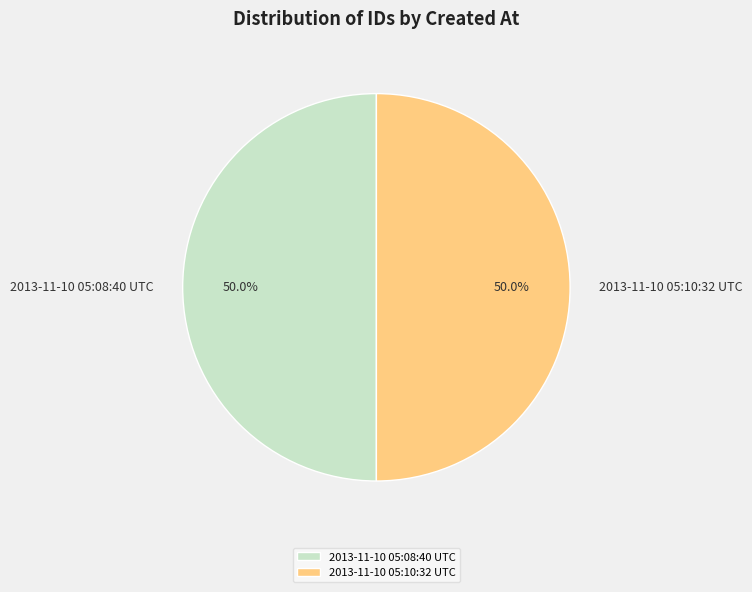

What portion of the pie excludes 2013-11-10 05:08:40 UTC?

50.0%